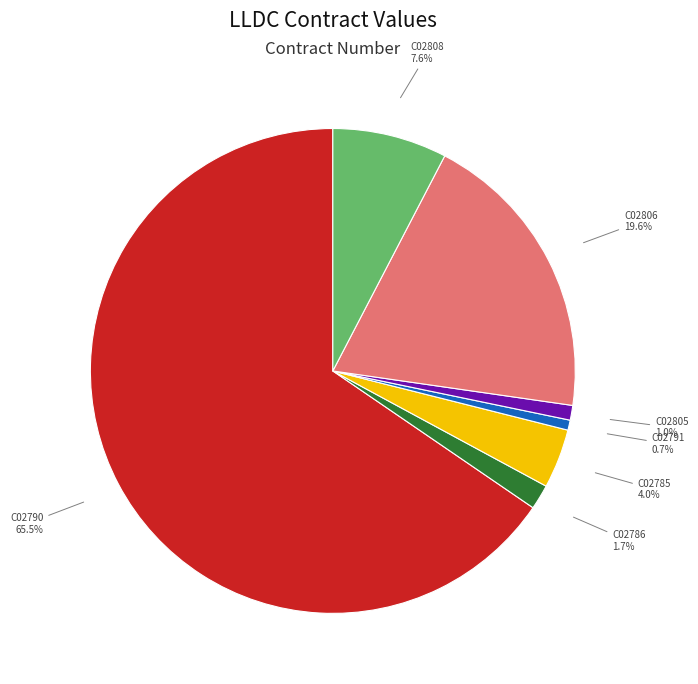

Which has a higher value, C02791 or C02786?

C02786